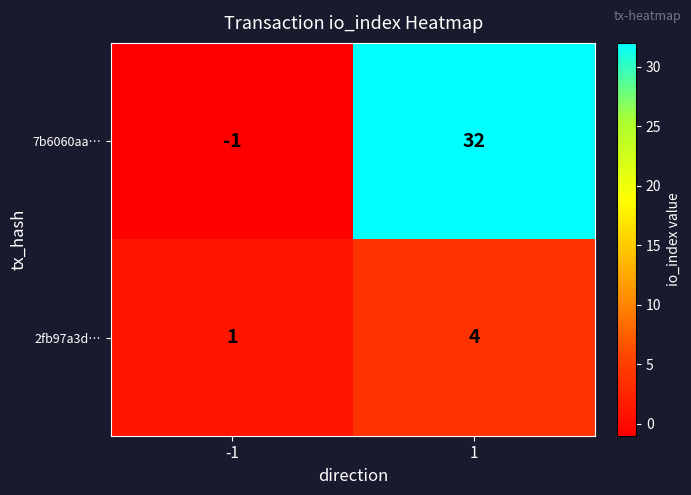

At 1, list the series in order from largest to smallest.

7b6060aa…, 2fb97a3d…